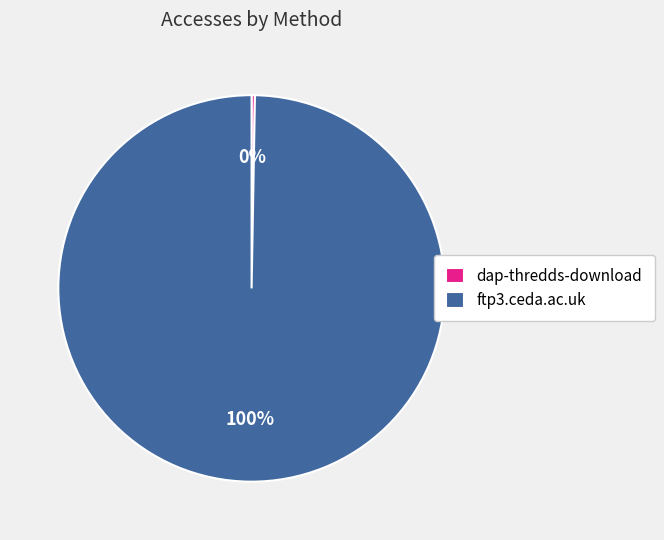

What is the majority slice?

ftp3.ceda.ac.uk